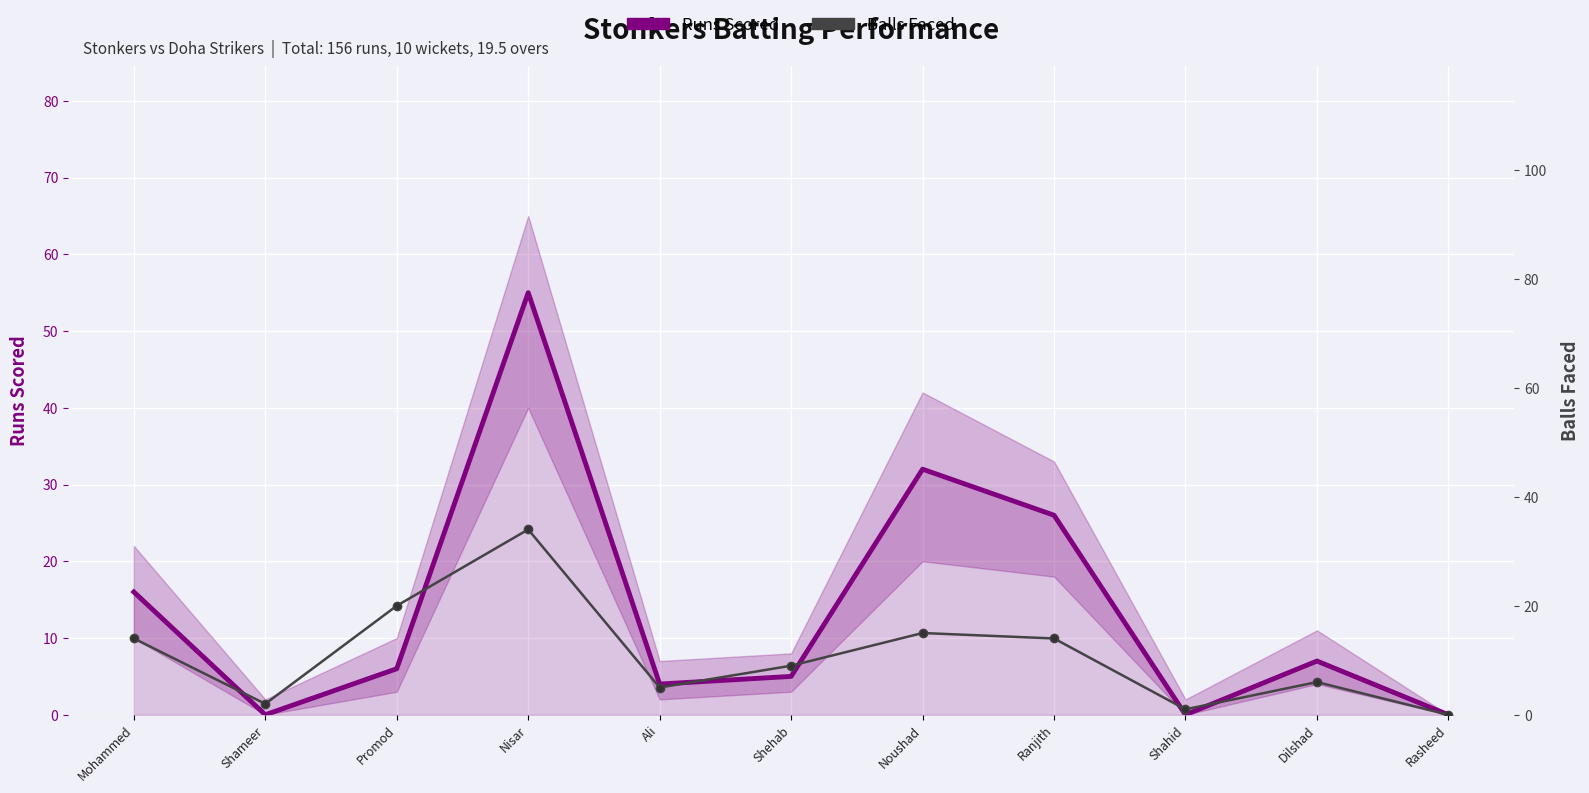

Which has a higher value, Mohammed or Ranjith?

Ranjith